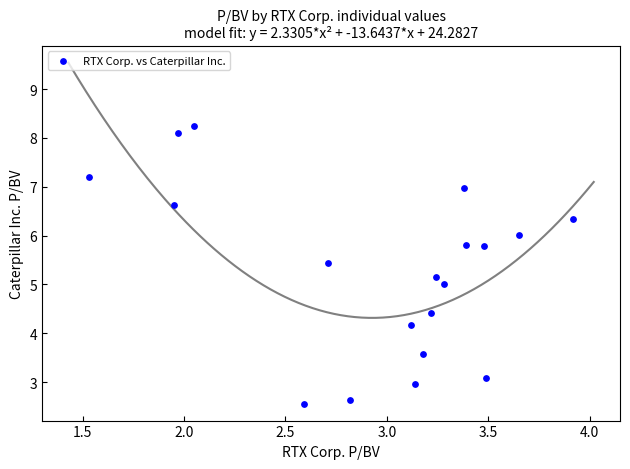

What is the range of Y values (max minus min)?

5.7